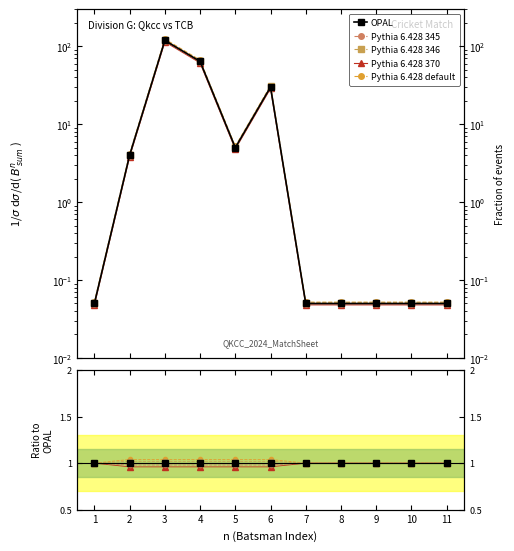

What is the spread (max minus min) of values at 4?

0.1